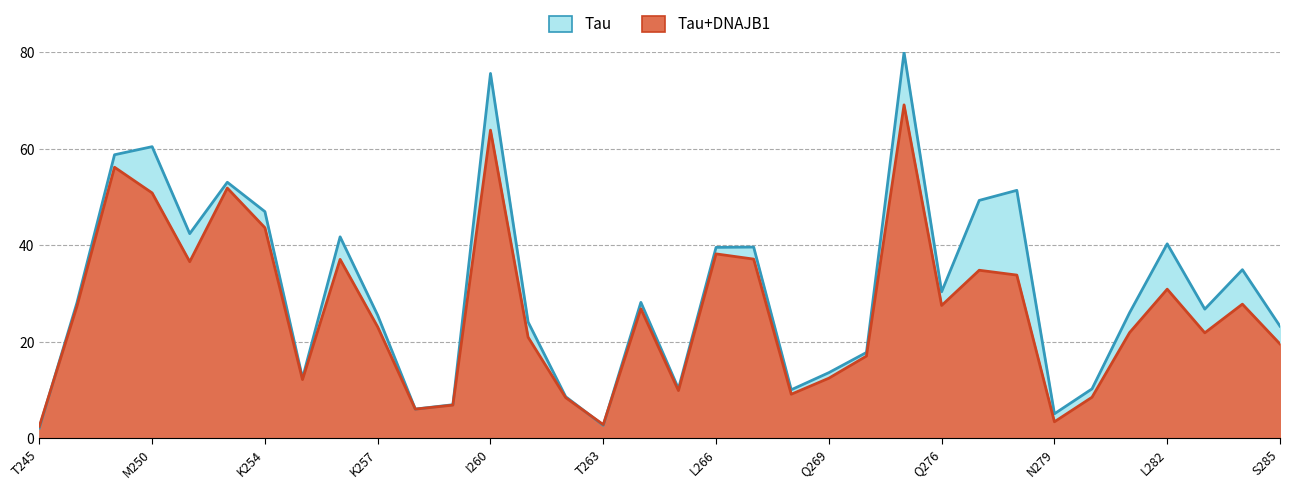

List the series in order of their peak value, highest first.

Tau, Tau+DNAJB1